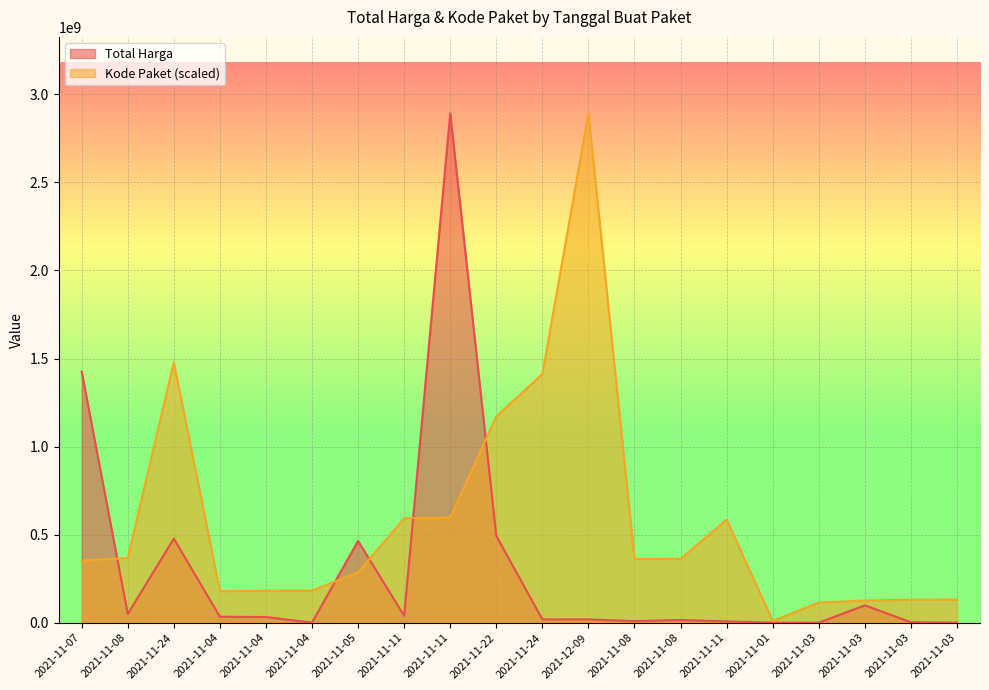

Is it true that Total Harga equals 5247411.4 at 2021-12-09?

False